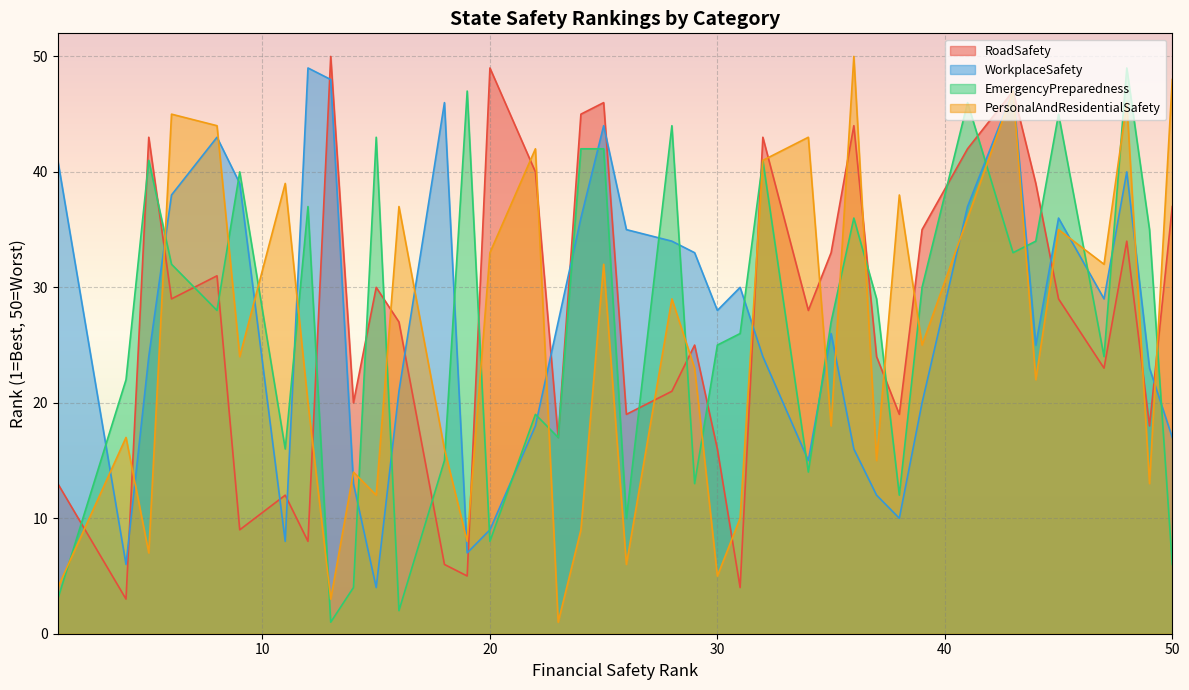

What is the lowest value of the EmergencyPreparedness series?

1